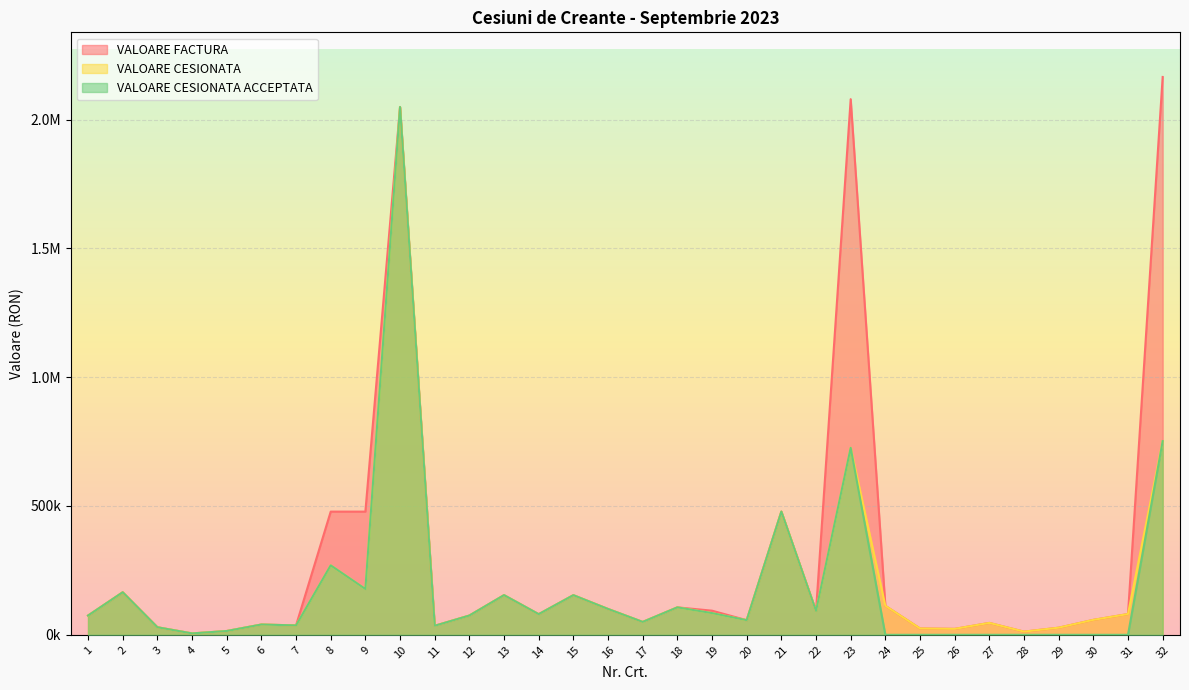

The value of VALOARE CESIONATA at 1 is 74730.8. True or false?

True